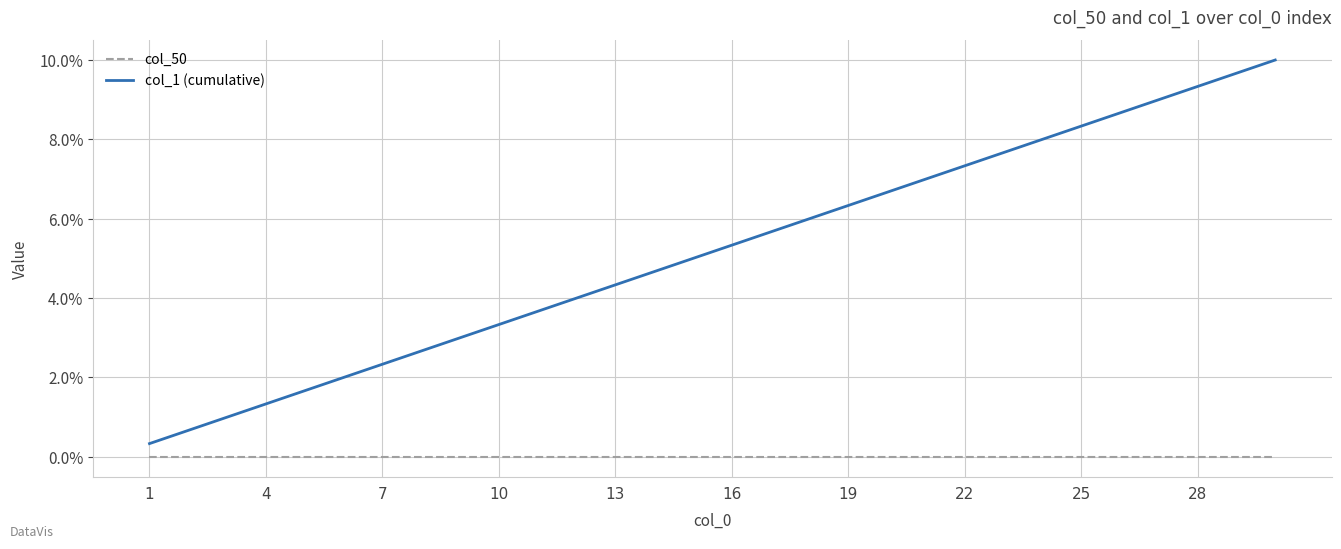

True or false: col_50 and col_1 (cumulative) cross at least once.

False